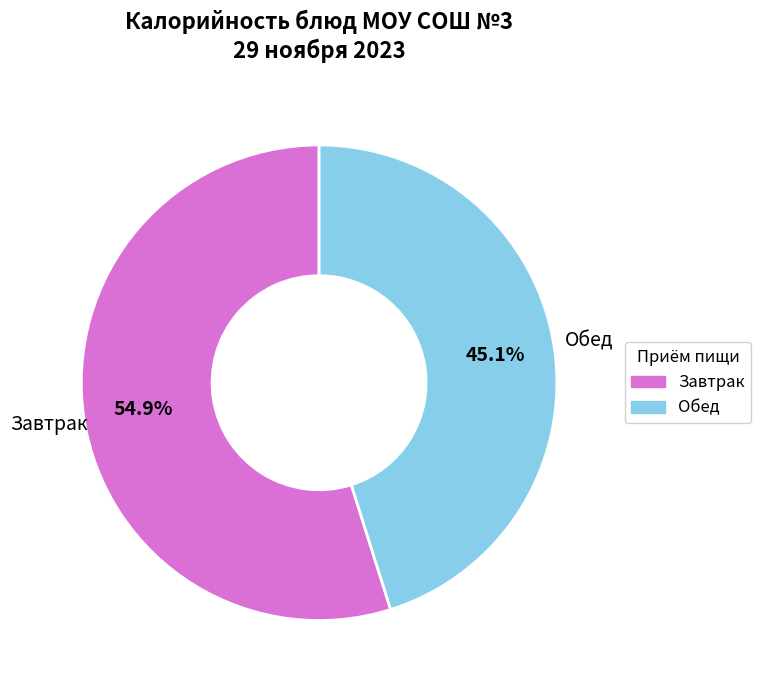

Is there any slice that represents more than half of the pie?

Yes